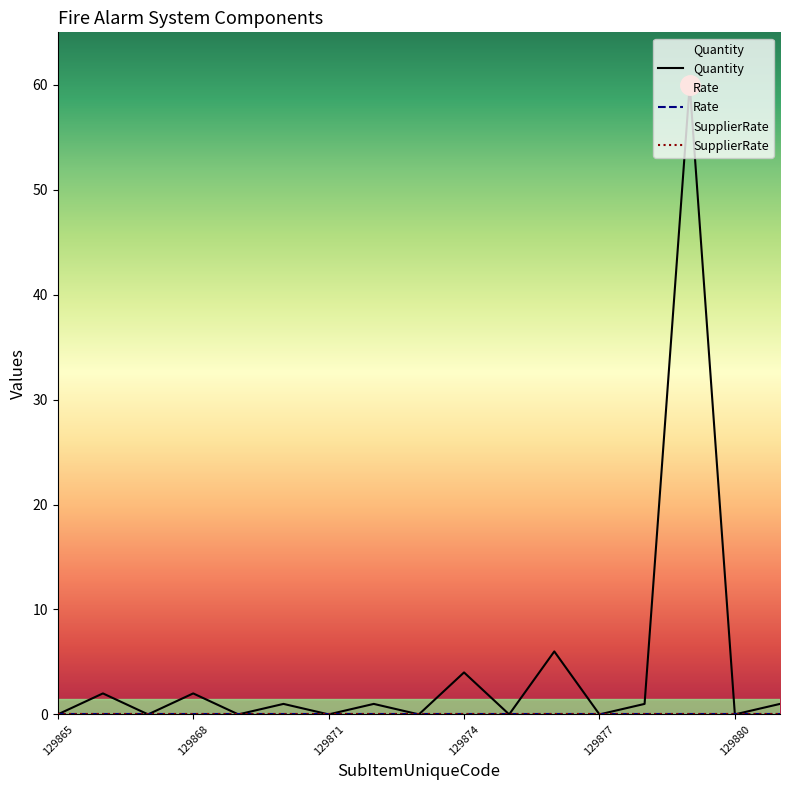

Where is the first local maximum for Quantity?

129866